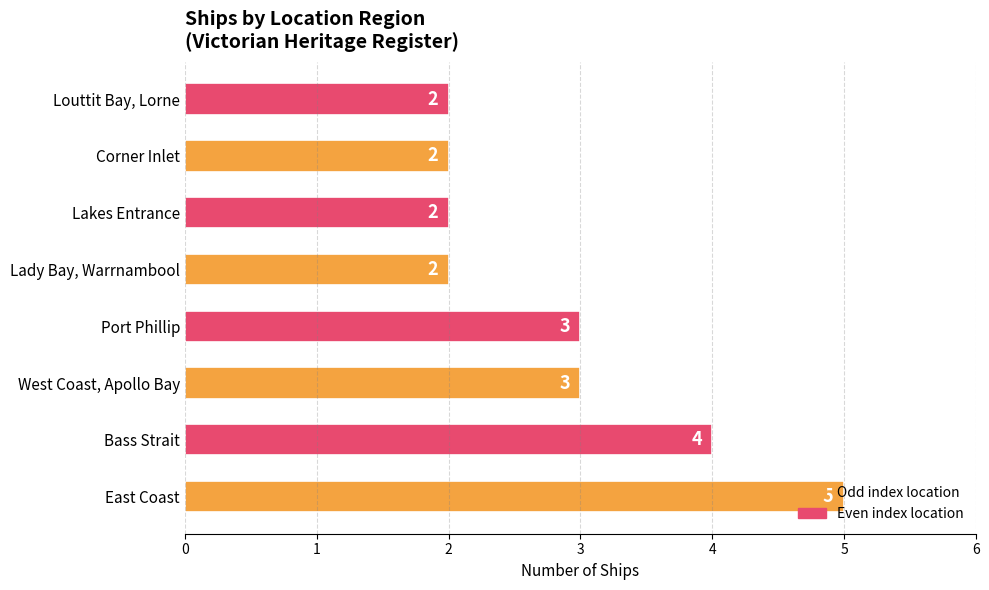

Are the bars grouped side by side (vs. stacked)?

No